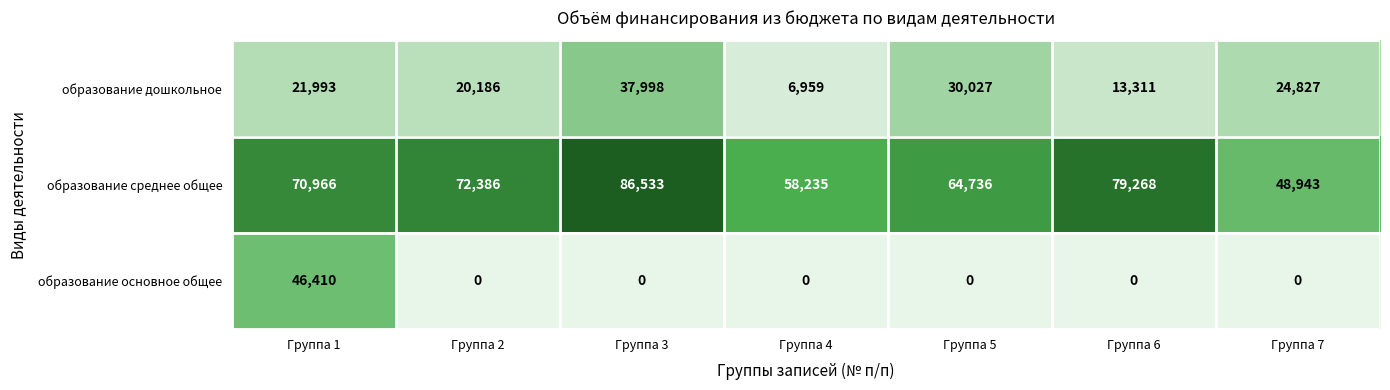

What is the spread (max minus min) of values at Группа 7?

48943